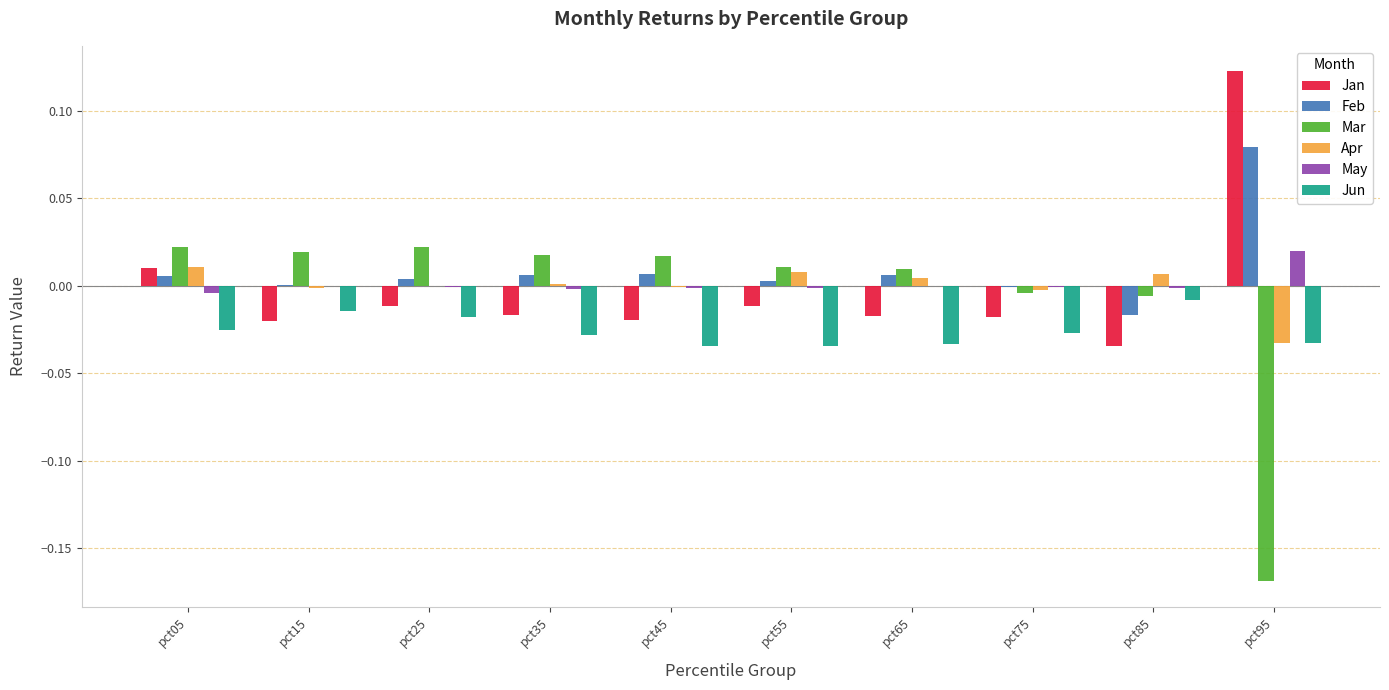

Which category has the highest value in the Jan series?

pct95